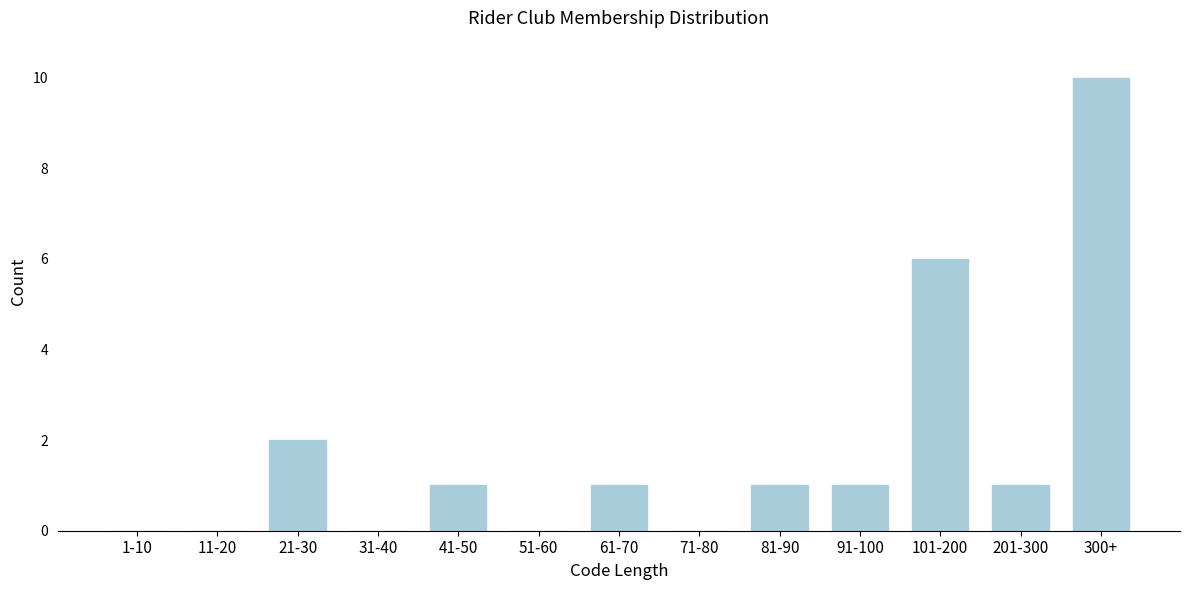

Reading left to right, transcribe all the data shown in this chart.

1-10=0	11-20=0	21-30=2	31-40=0	41-50=1	51-60=0	61-70=1	71-80=0	81-90=1	91-100=1	101-200=6	201-300=1	300+=10